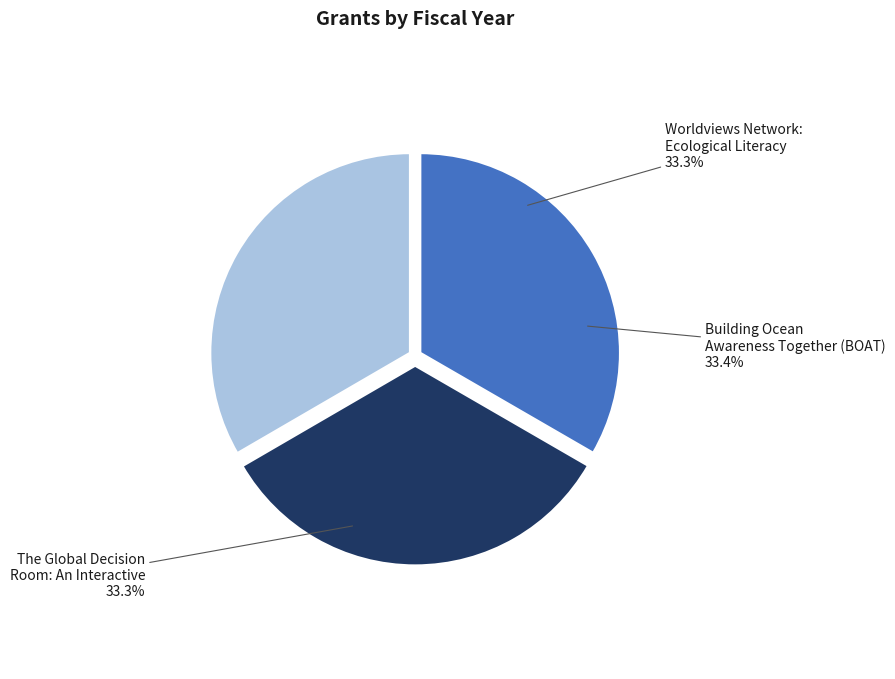

What portion of the pie excludes Worldviews Network: Ecological Literacy?

66.7%